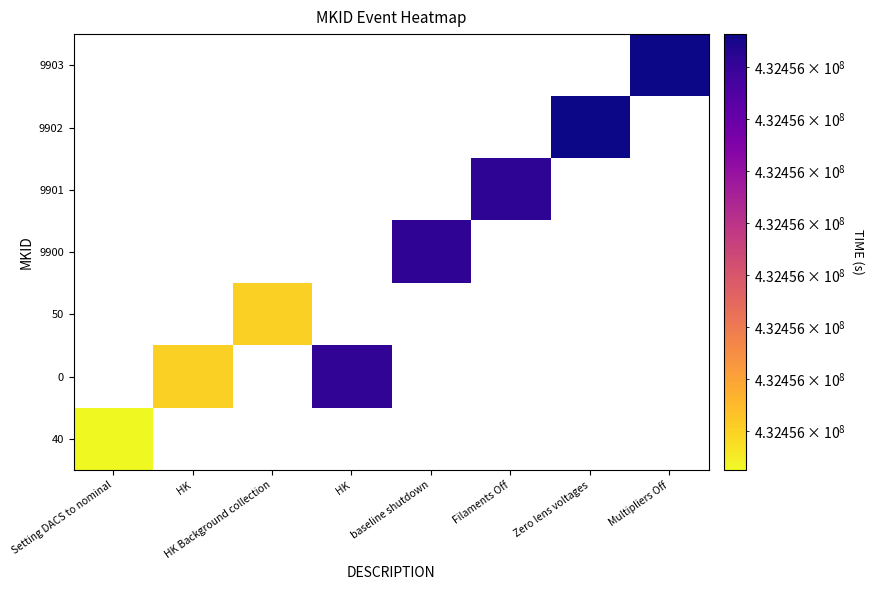

What is the maximum value shown in the chart?

432456112.6